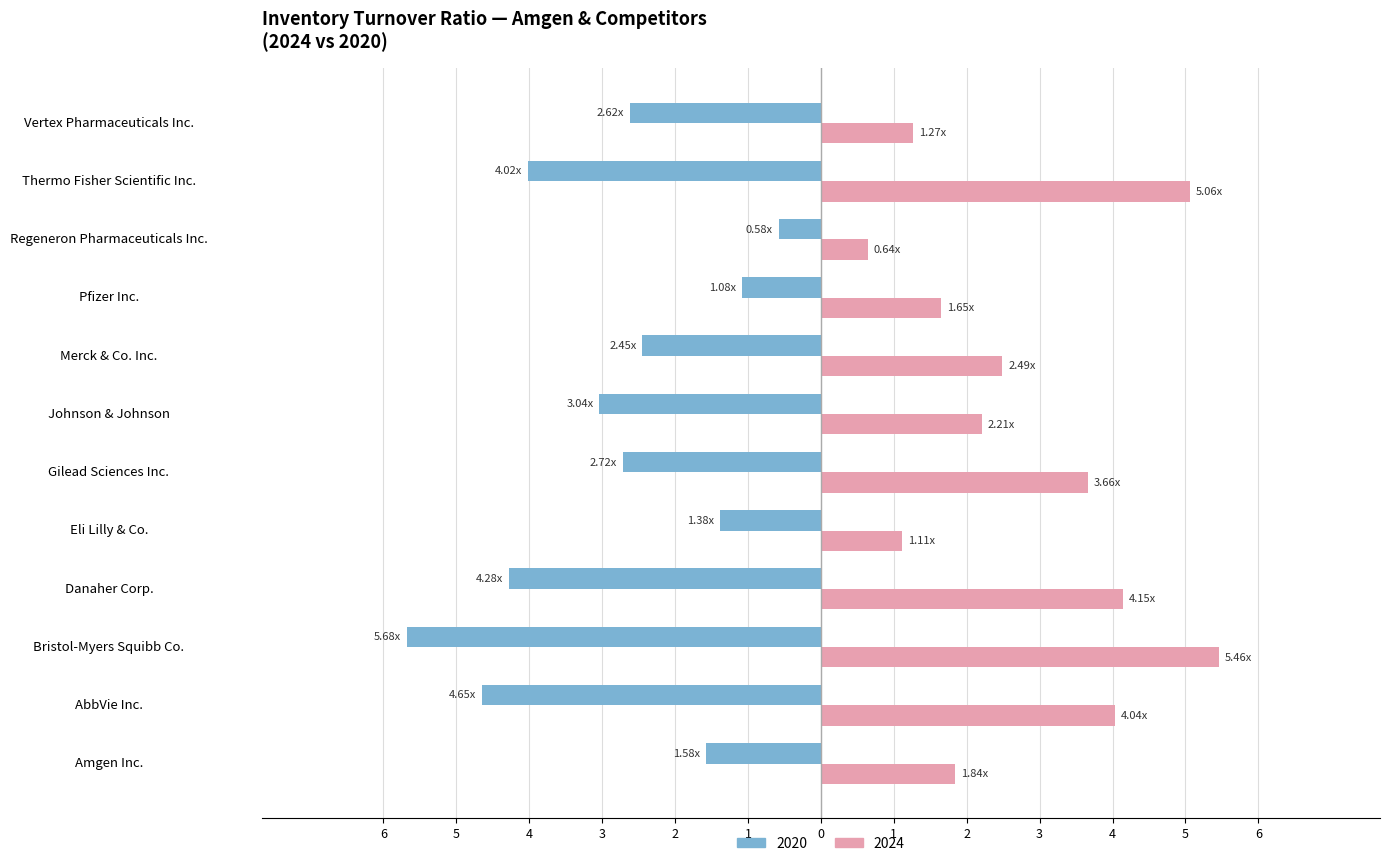

At which category does the chart reach its minimum across all series?

Bristol-Myers Squibb Co.